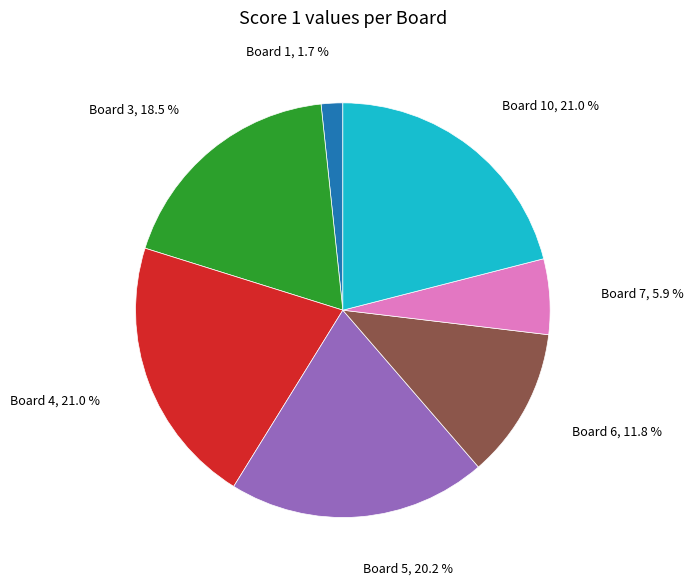

Does any single category account for the majority?

No